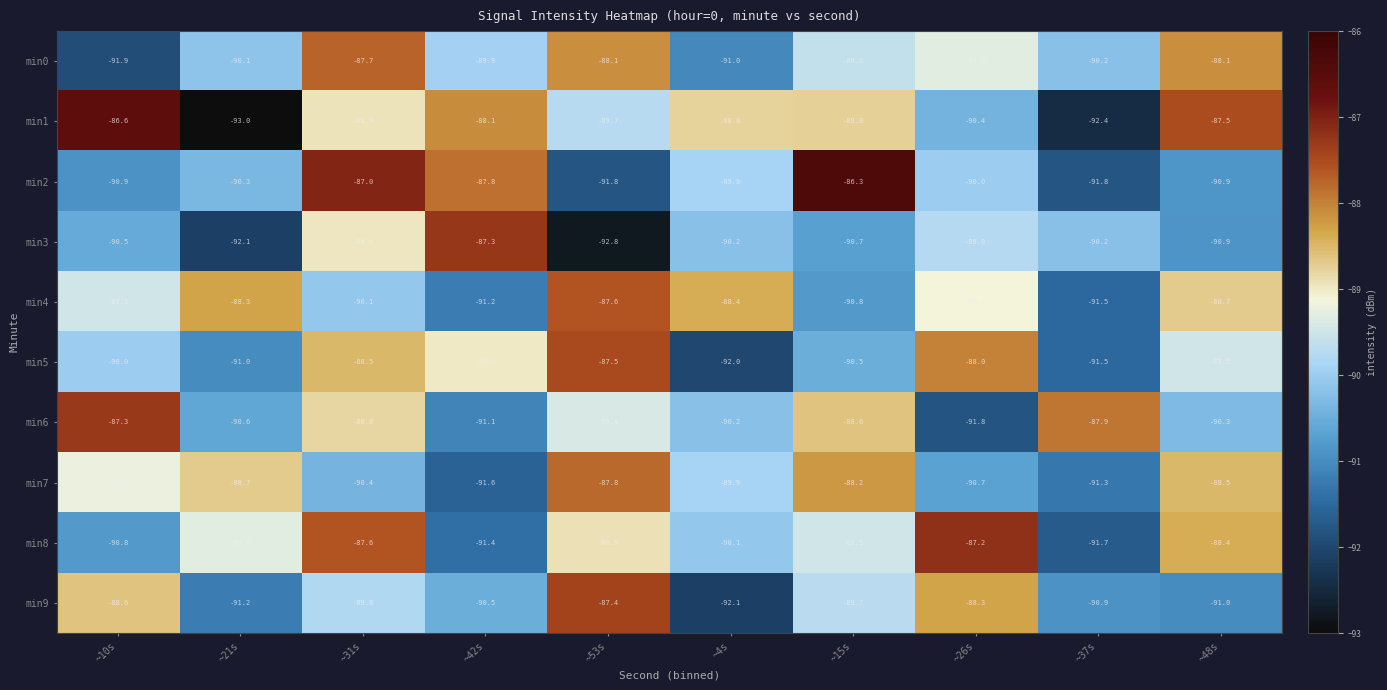

True or false: min3 has a value of -90.2 at ~4s.

True